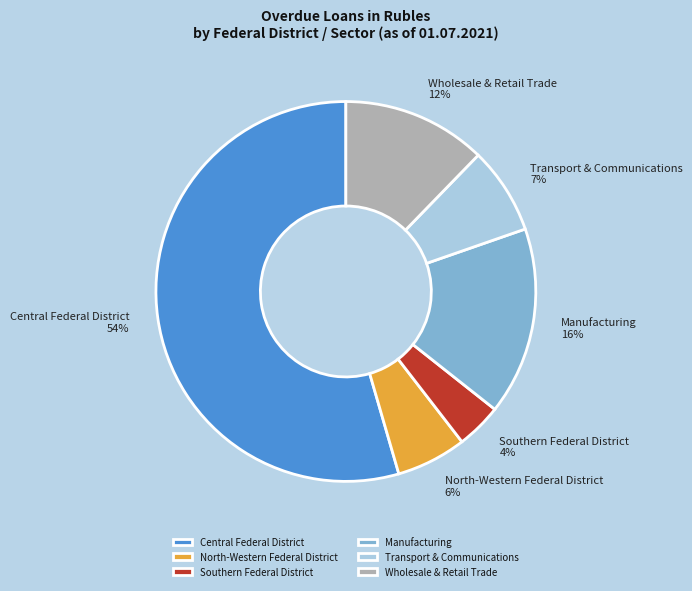

Which has a higher value, Manufacturing or Central Federal District?

Central Federal District